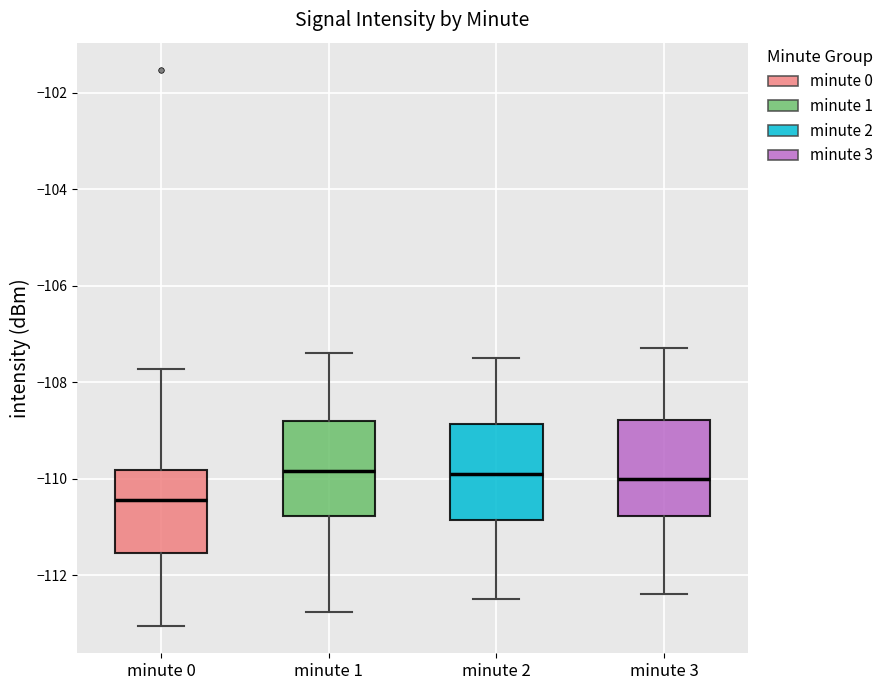

Reading left to right, transcribe this box plot: for each box, give where its median line is, the range the box spans, and where its two whiskers end, as read against the y-axis. The values are not printed on the chart, so give them approximately, as read against the axis.

minute 0: median -110.4, box -111.6 to -109.8, whiskers -113.0 to -107.8
minute 1: median -109.8, box -110.8 to -108.8, whiskers -112.8 to -107.4
minute 2: median -109.8, box -110.8 to -108.8, whiskers -112.4 to -107.4
minute 3: median -110.0, box -110.8 to -108.8, whiskers -112.4 to -107.2